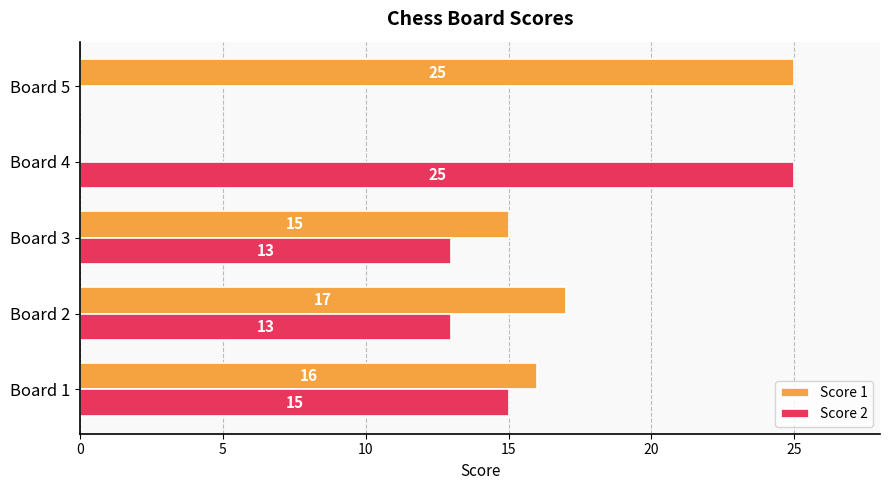

Which category has the highest value in the Score 2 series?

Board 4